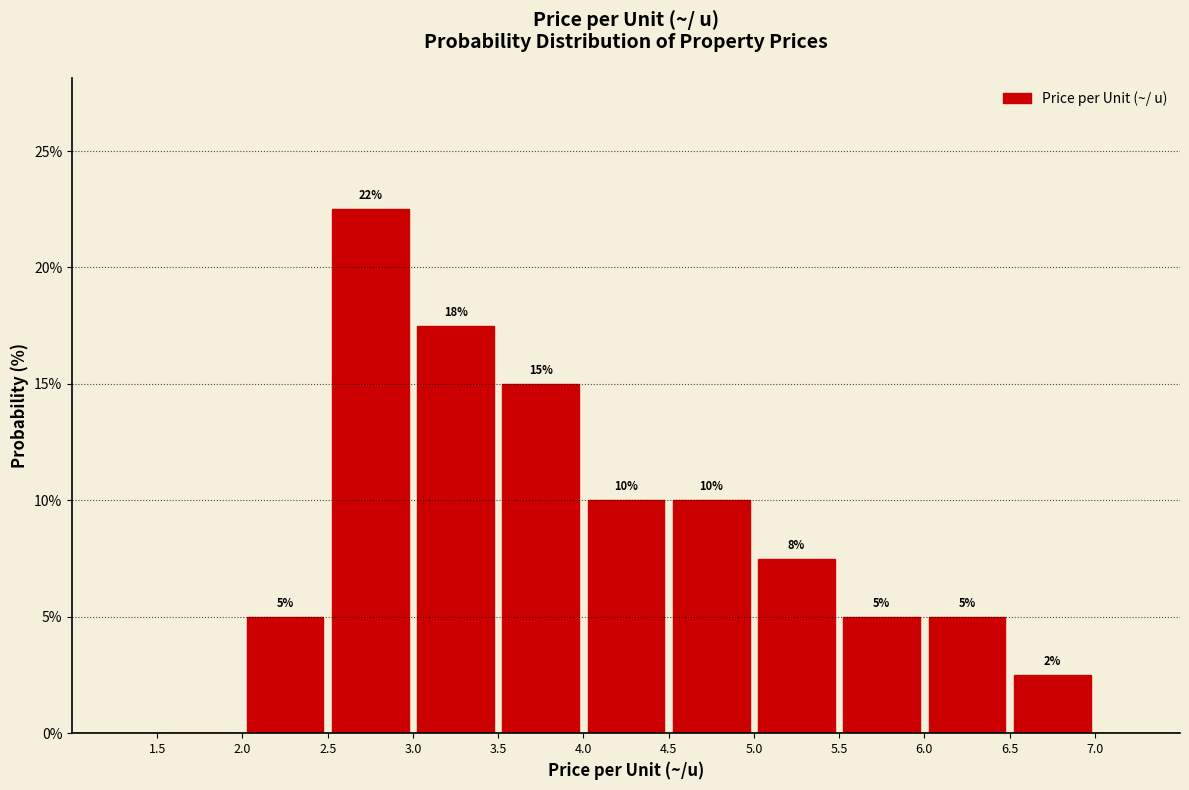

Which range on the x-axis has the tallest bar?

2.5 to 3.0